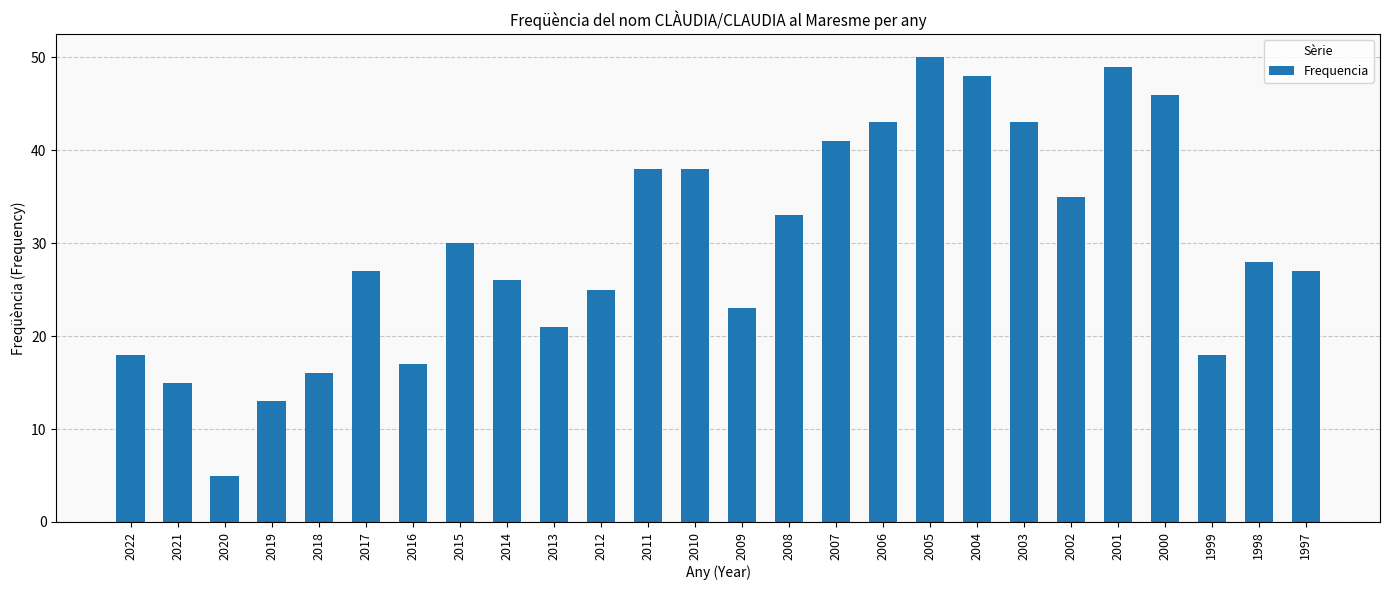

True or false: the data shows 11 at 2013.

False